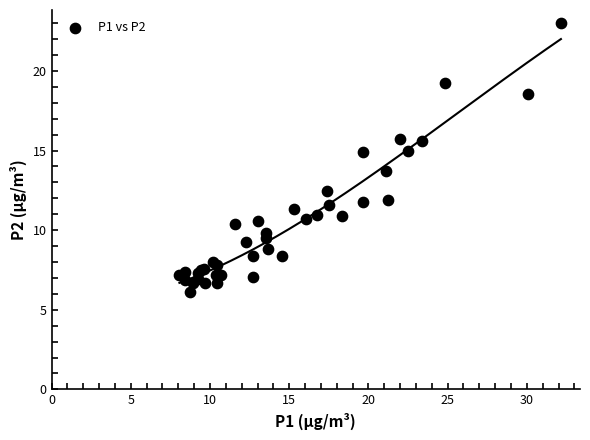

What Y value in the scatter plot is closest to 14?

13.7